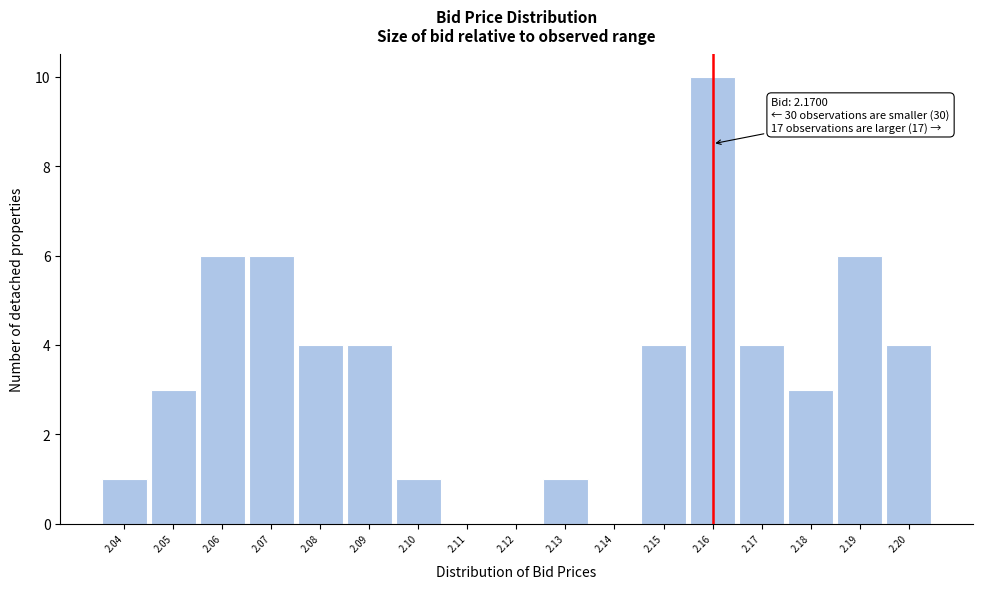

Reading left to right, list all the values displayed in this chart.

2.04=1	2.05=3	2.06=6	2.07=6	2.08=4	2.09=4	2.10=1	2.11=0	2.12=0	2.13=1	2.14=0	2.15=4	2.16=10	2.17=4	2.18=3	2.19=6	2.20=4